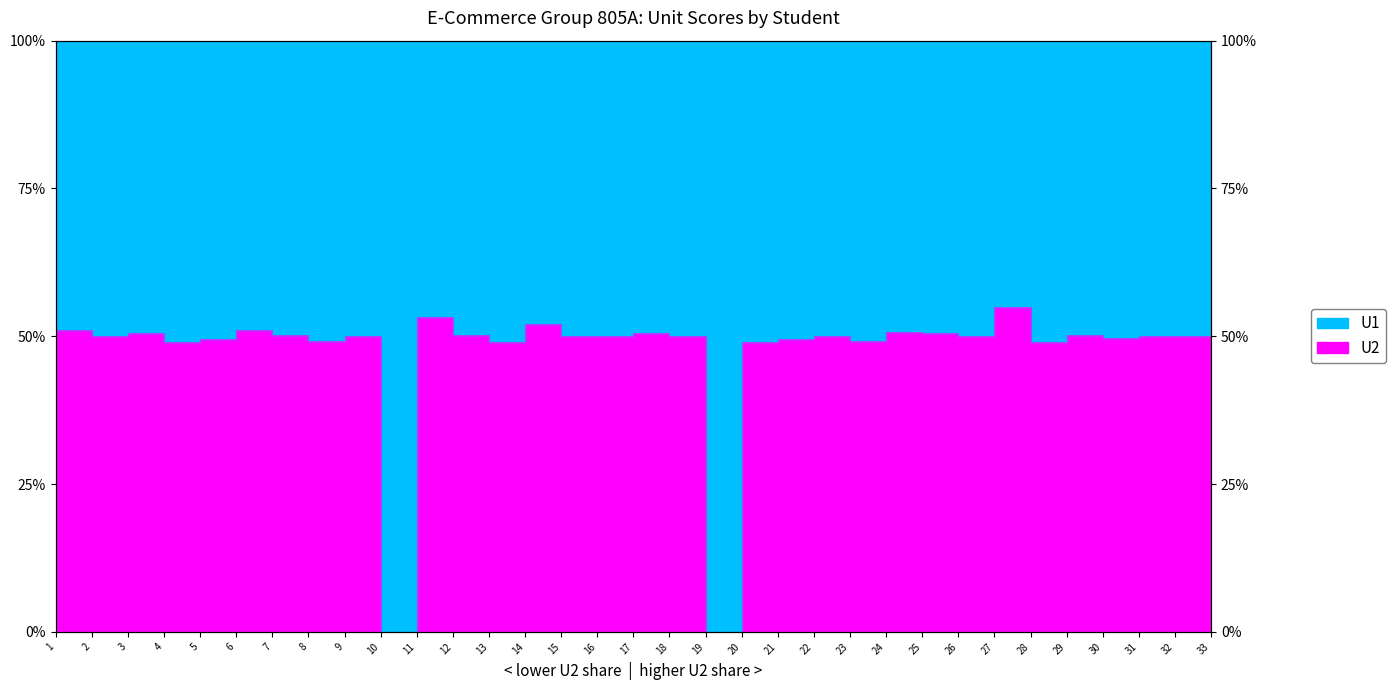

List the labels in order of value, smallest first.

10, 19, 4, 13, 20, 28, 8, 23, 5, 21, 30, 2, 9, 15, 16, 18, 22, 26, 31, 32, 33, 7, 12, 29, 3, 25, 17, 24, 1, 6, 14, 11, 27